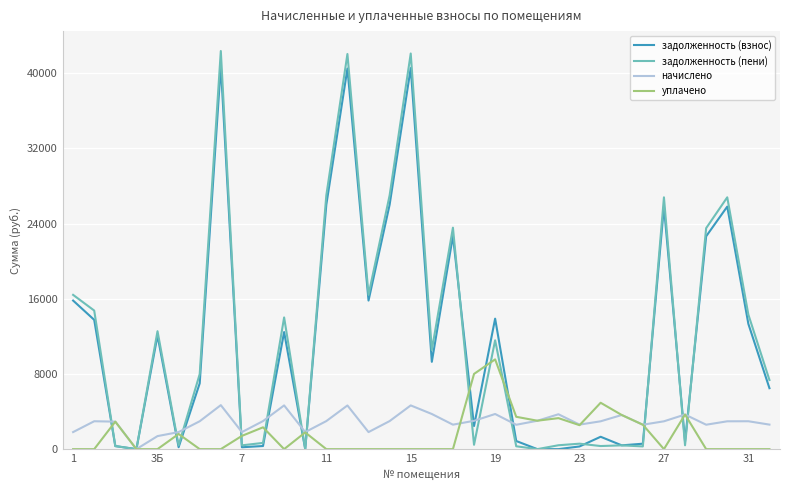

After their last crossing, which series has the higher values: уплачено or задолженность (пени)?

задолженность (пени)